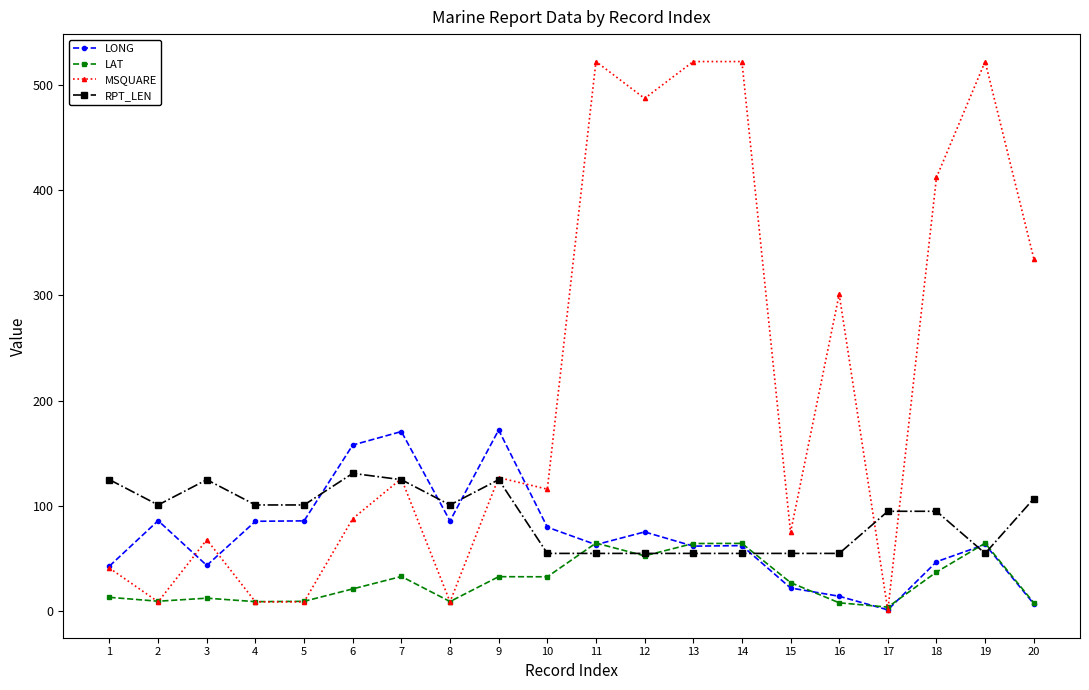

Is it true that LONG equals 63.3 at 11?

True